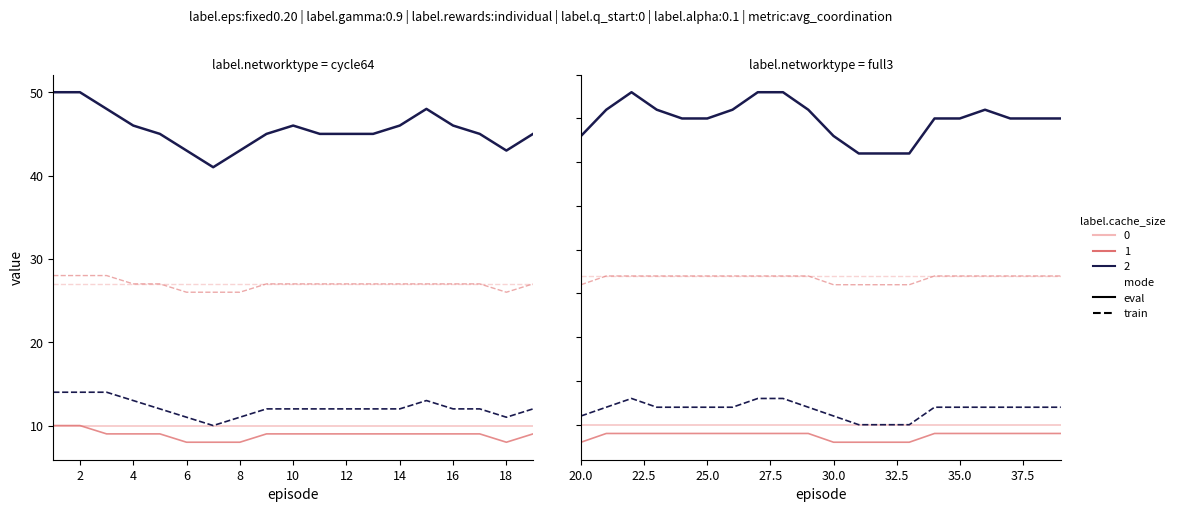

What is the difference between the maximum and minimum values in the 2 - train series?

3